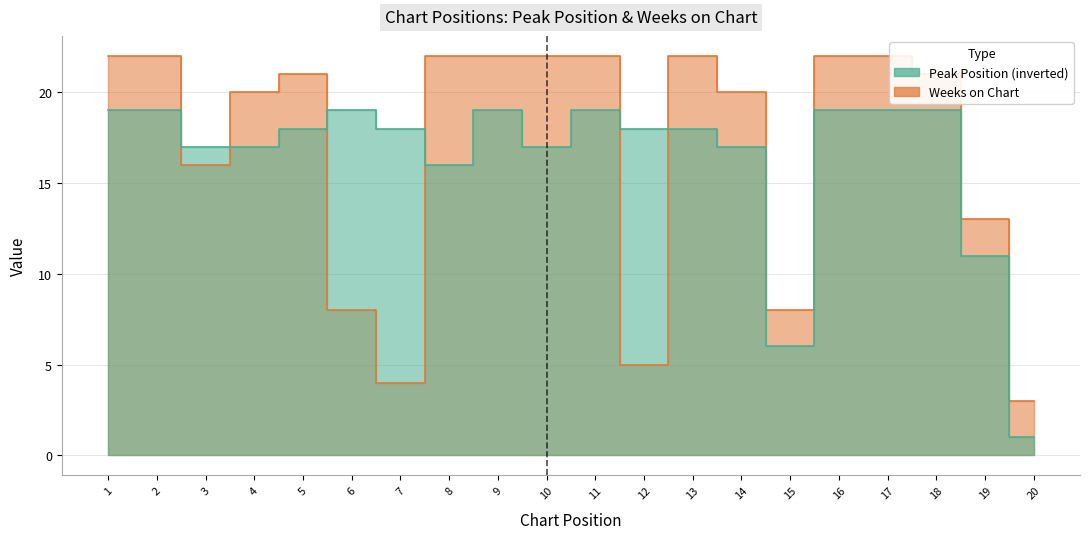

Which series has the largest total across all categories?

Weeks on Chart